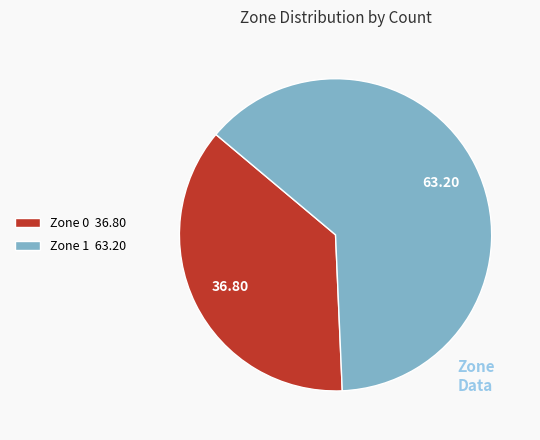

Approximately how many times larger is the value at Zone 1 63.20 compared to Zone 0 36.80?

1.7